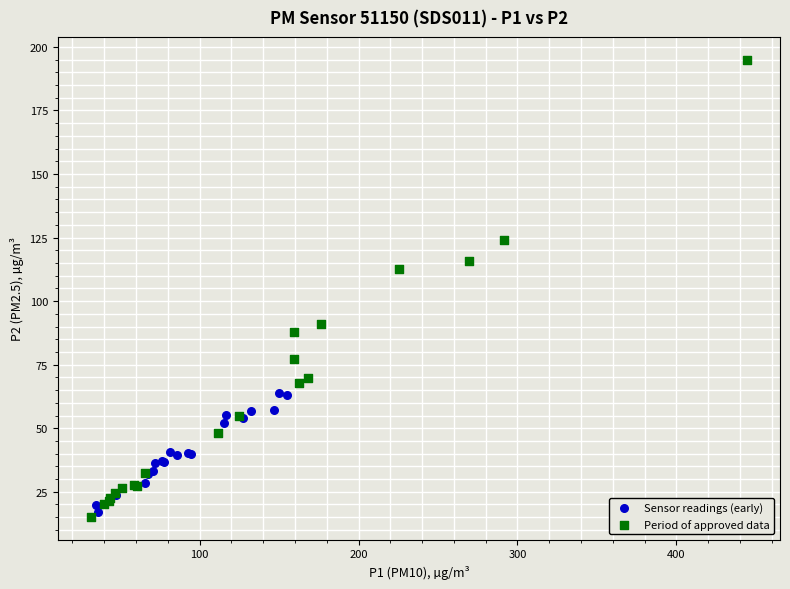

Which series reaches the maximum Y coordinate?

Period of approved data